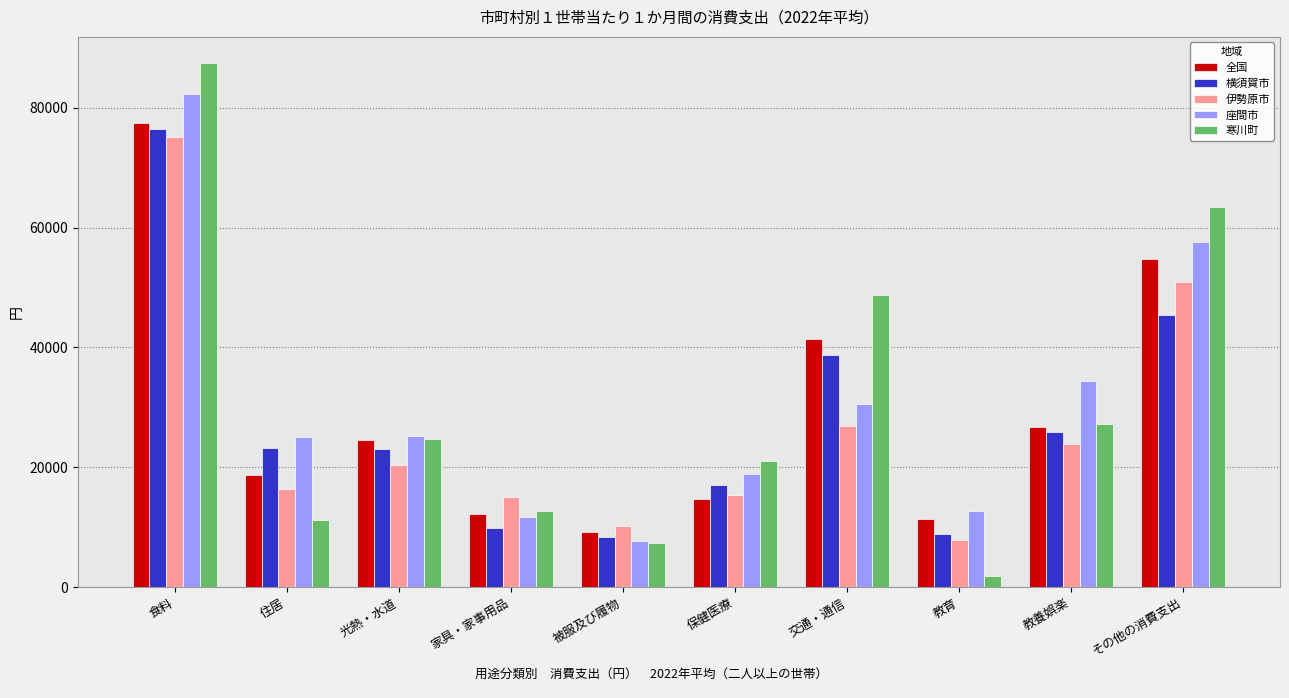

What is the average value of the 伊勢原市 series?

26187